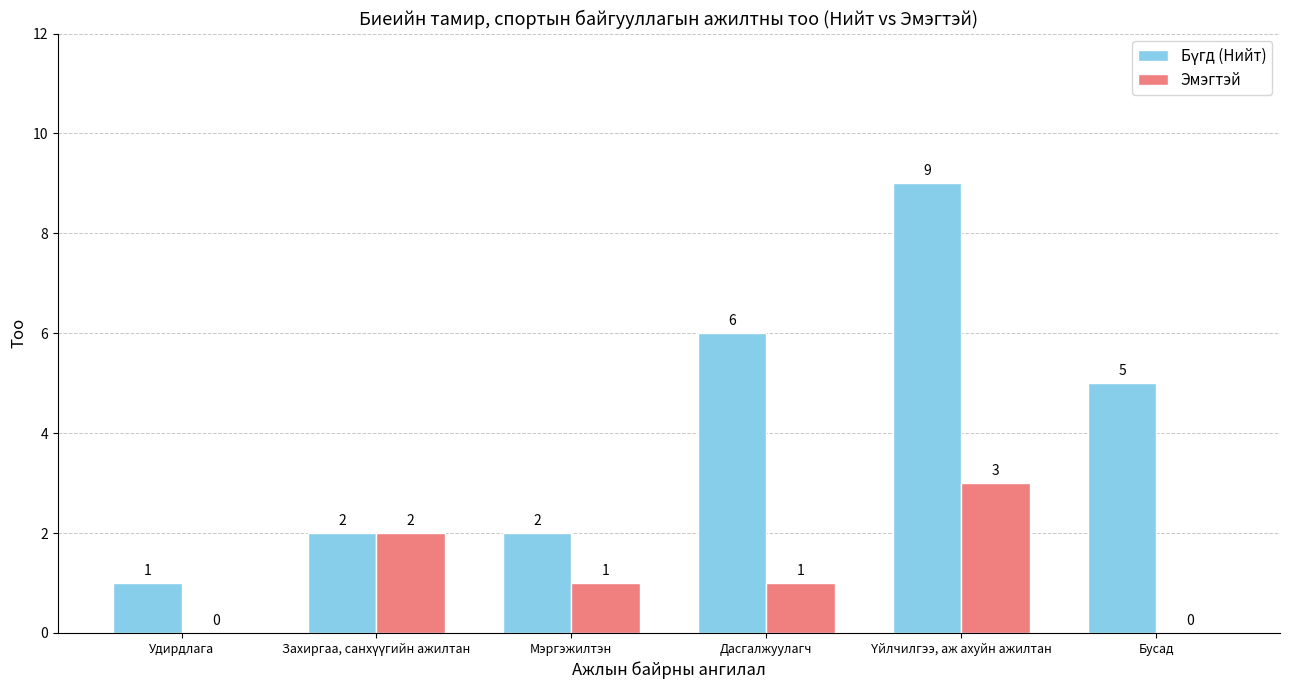

Does the chart contain stacked bars?

No